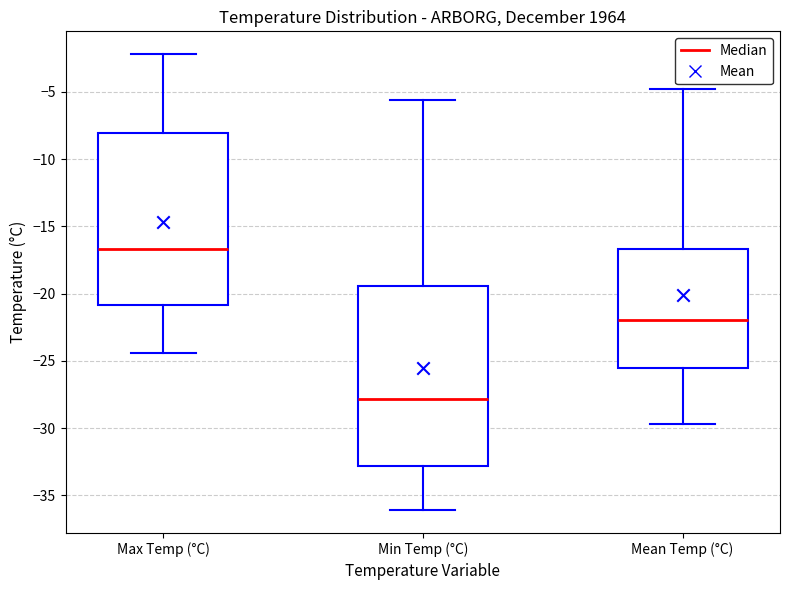

Where is the upper edge of the box for Mean Temp (°C) on the y-axis? The values are not printed on the chart, so give them approximately, as read against the axis.

-16.5